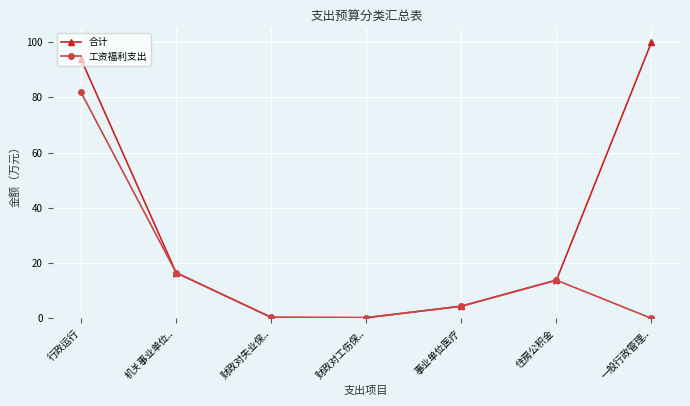

List the series in order of their overall mean, highest first.

合计, 工资福利支出